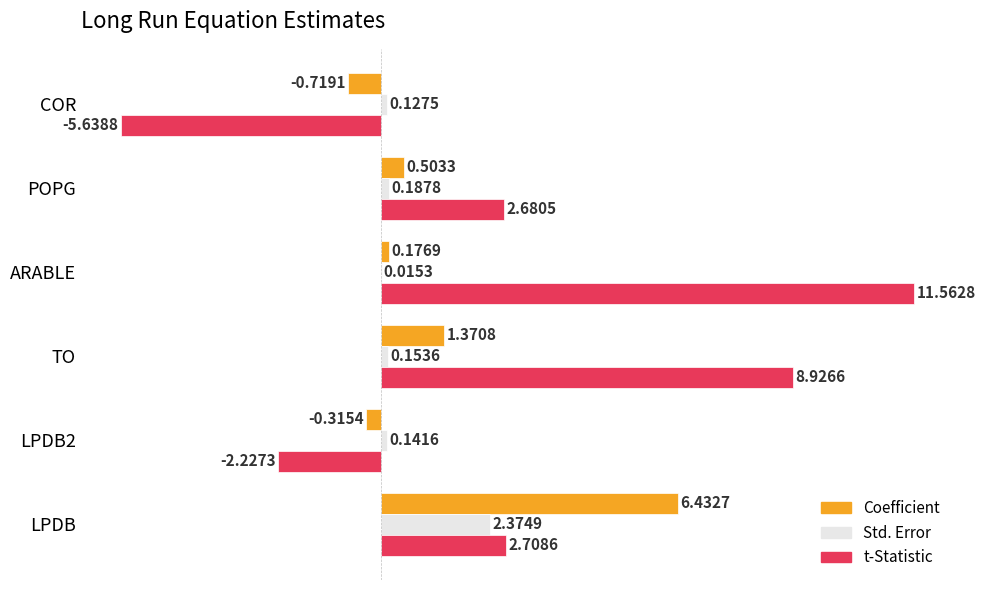

What is the sum of the t-Statistic values at COR and POPG?

-3.0